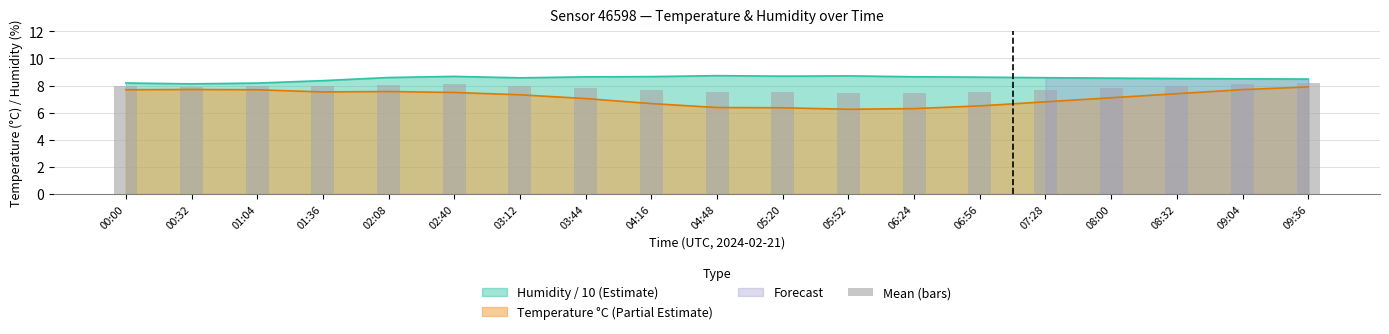

List the labels in order of value, smallest first.

06:24, 05:52, 05:20, 04:48, 06:56, 04:16, 07:28, 08:00, 03:44, 00:32, 01:04, 00:00, 03:12, 01:36, 08:32, 02:08, 02:40, 09:04, 09:36